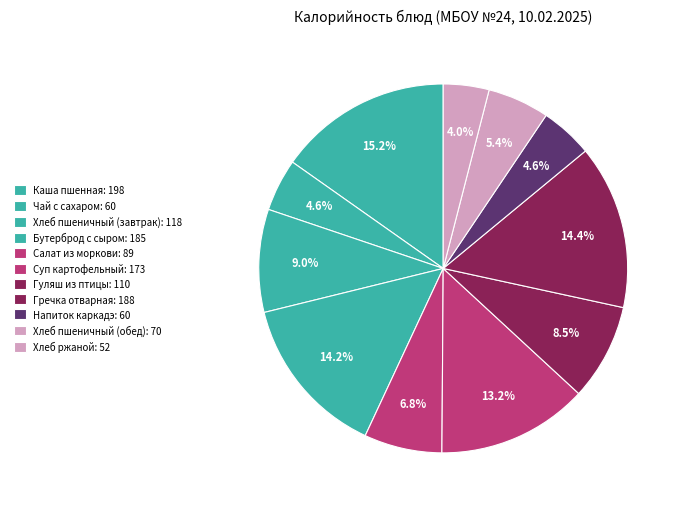

How many segments does this pie chart have?

11